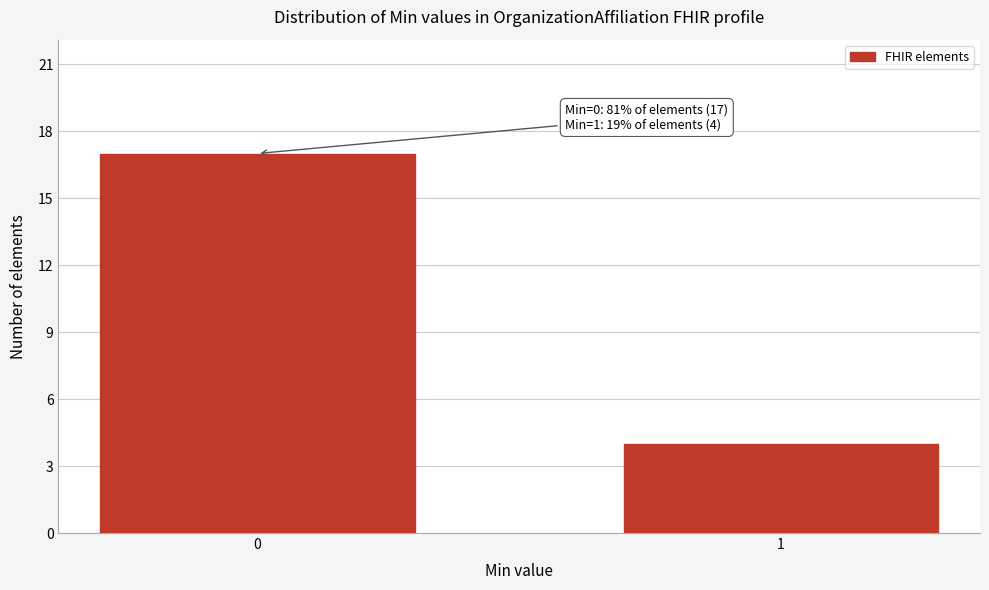

Reading left to right, list all the values displayed in this chart.

17	4